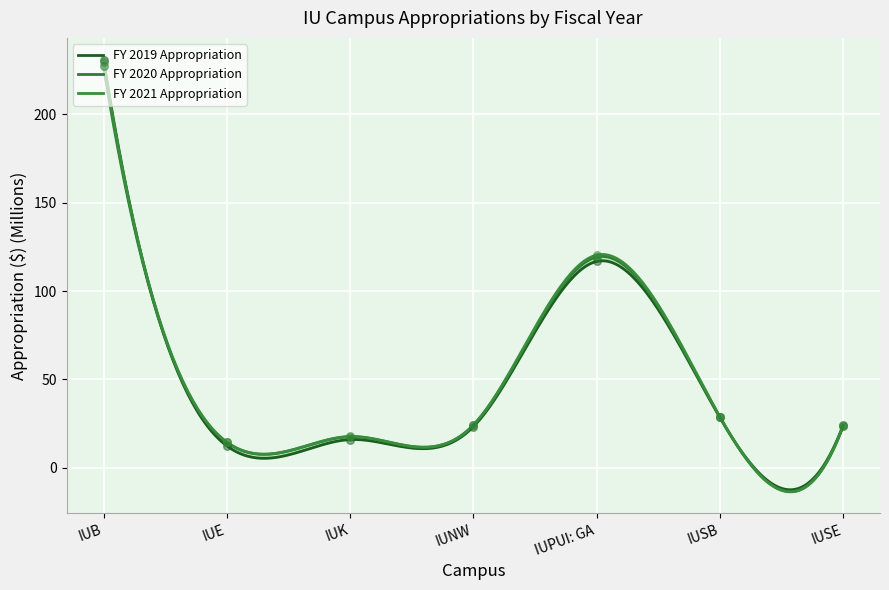

What is the total value across all series at IUE?

41.5